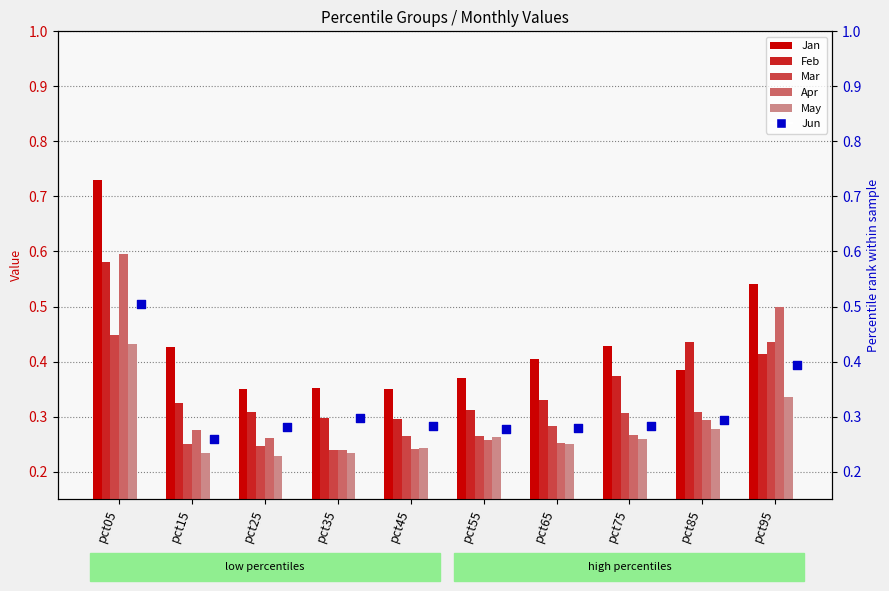

Is the value of May at pct45 greater than the value of Jun at pct45?

No